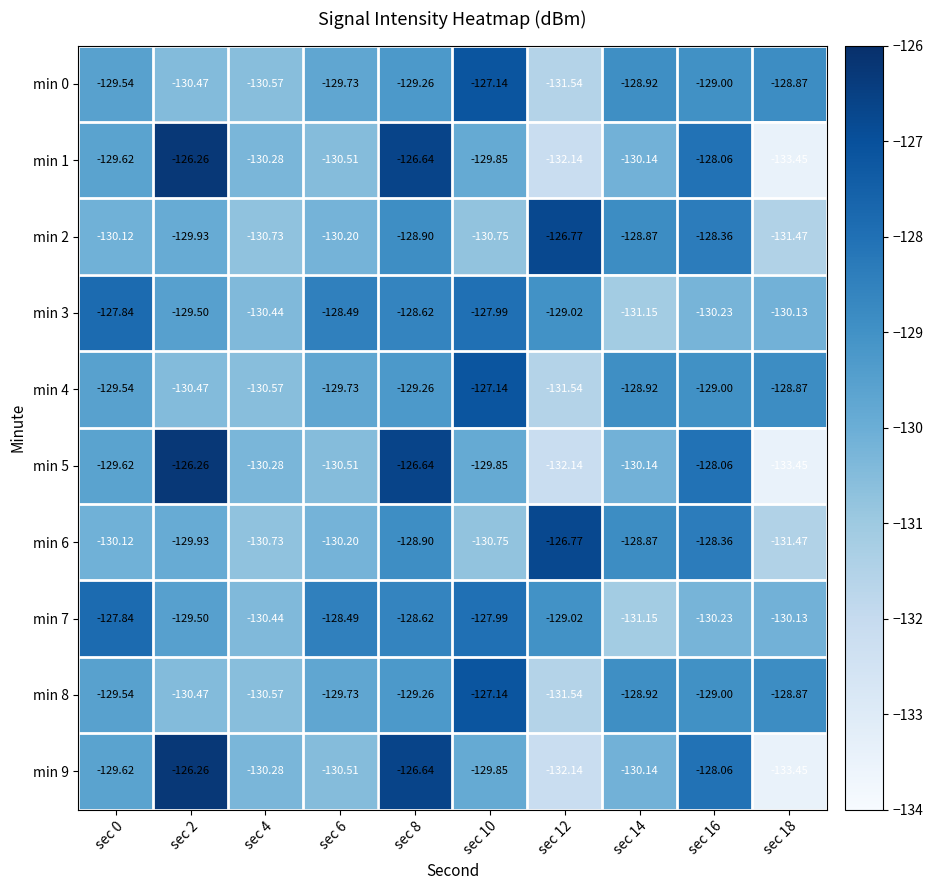

Count the number of data series in this chart.

10